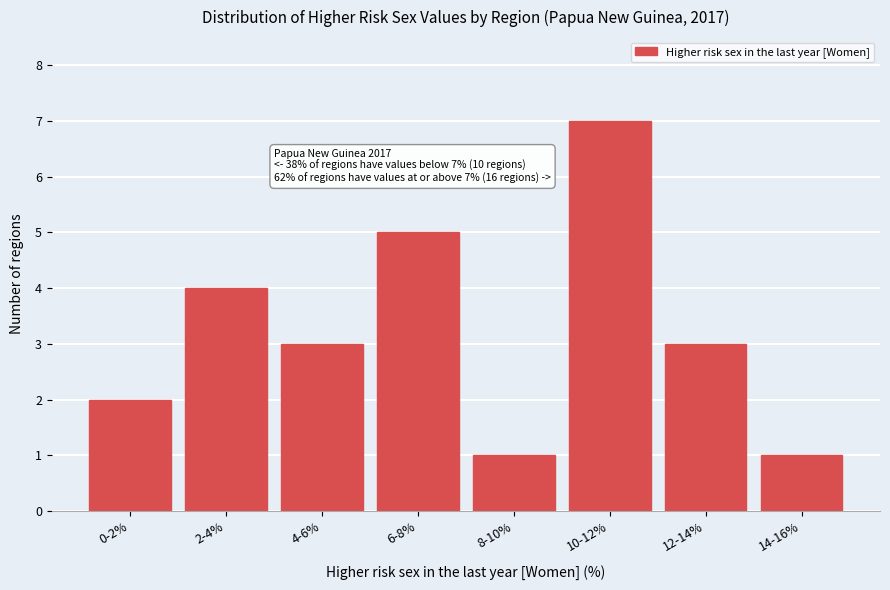

Reading right to left, transcribe all the data shown in this chart.

1	3	7	1	5	3	4	2